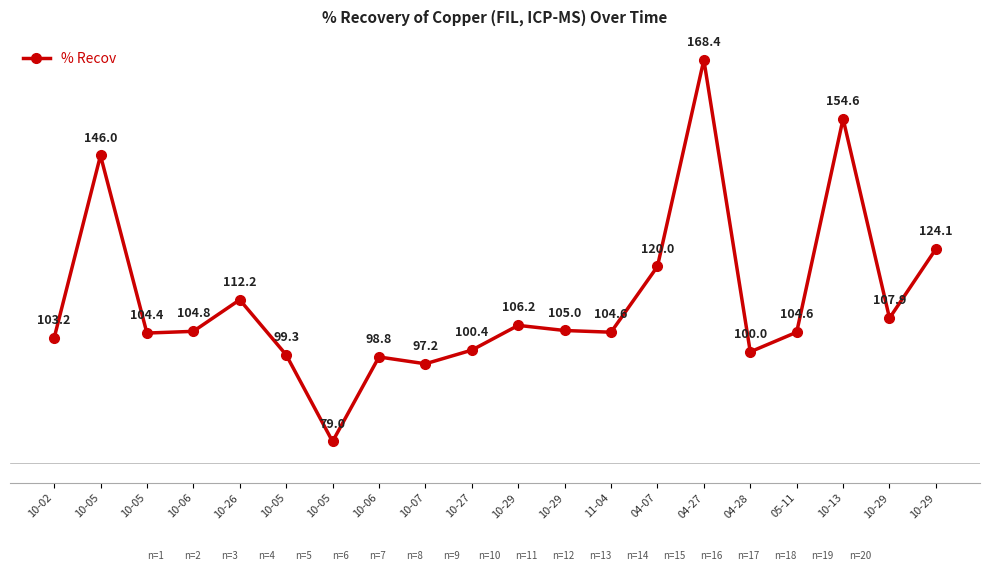

What is the sum of all values?

2240.7